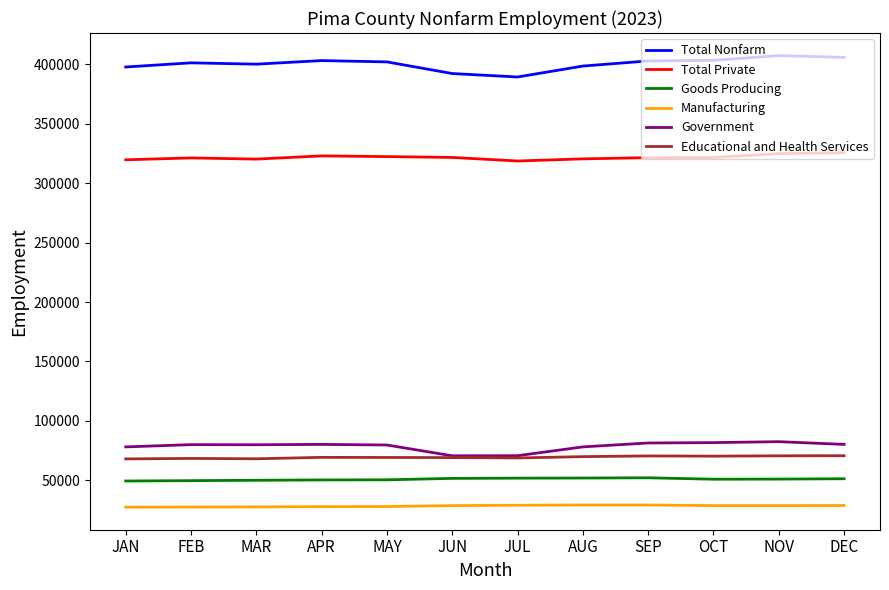

Which series has the largest total across all categories?

Total Nonfarm